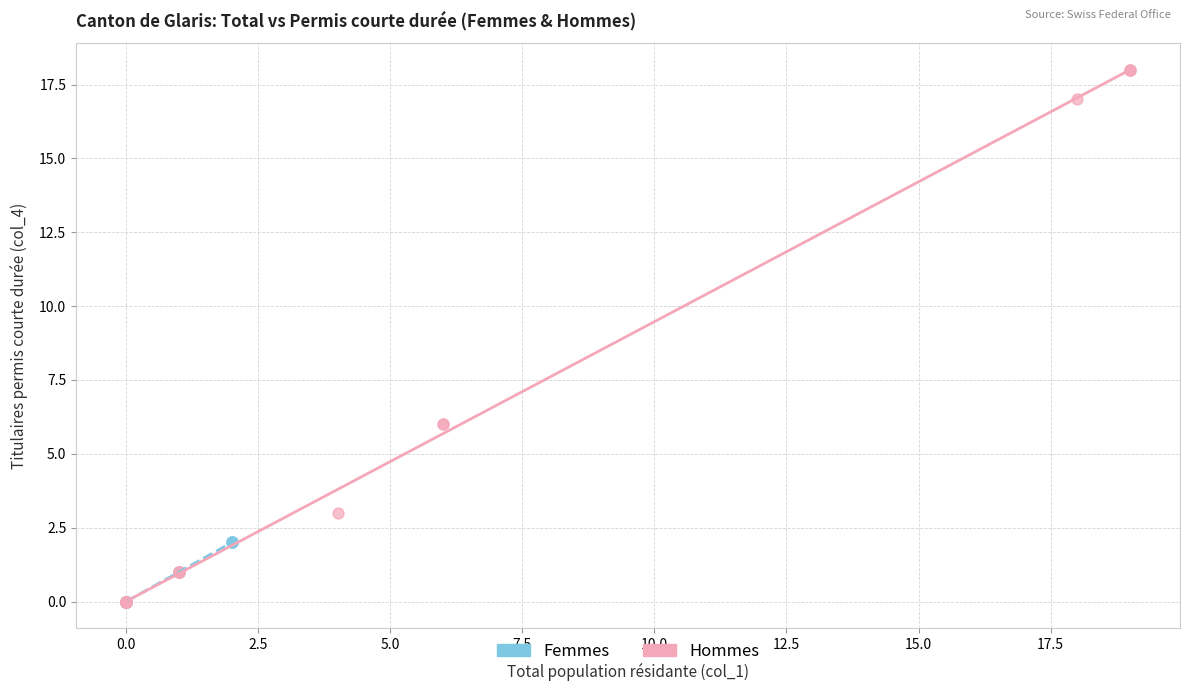

What are all the series names shown in the legend?

Femmes, Hommes